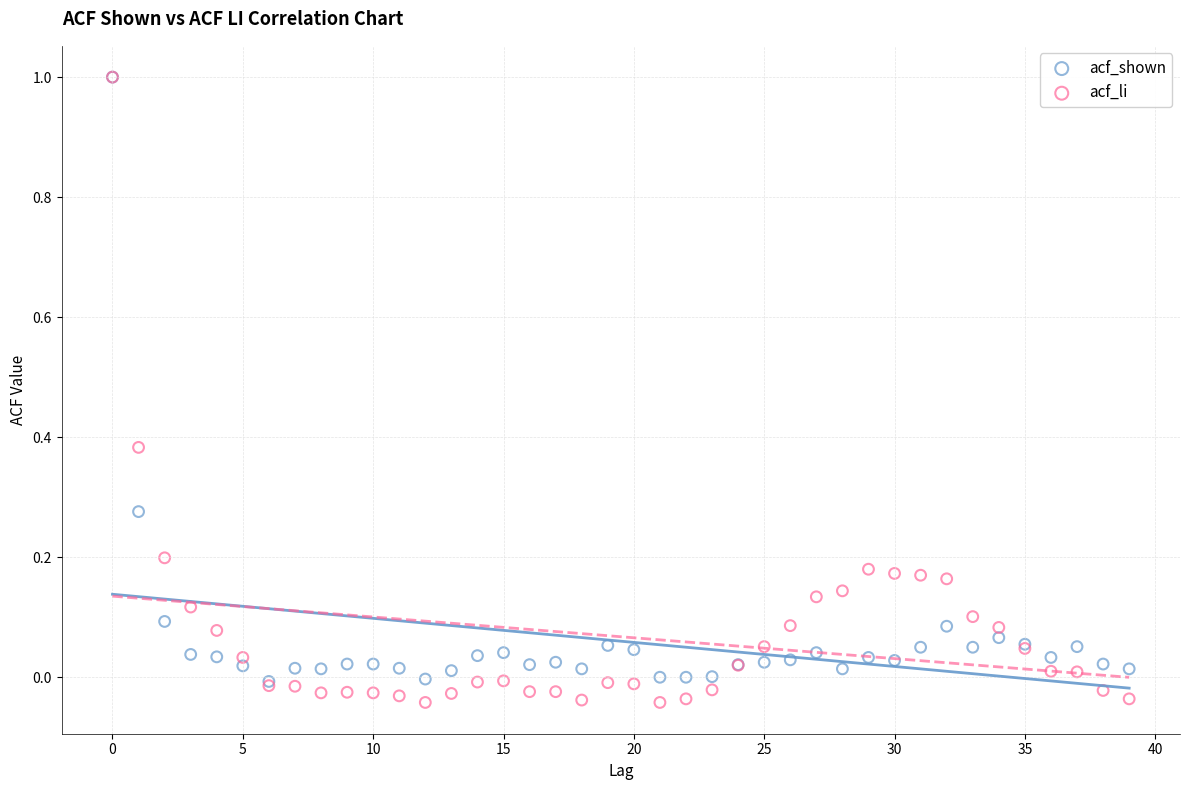

What are all the series names shown in the legend?

acf_shown, acf_li